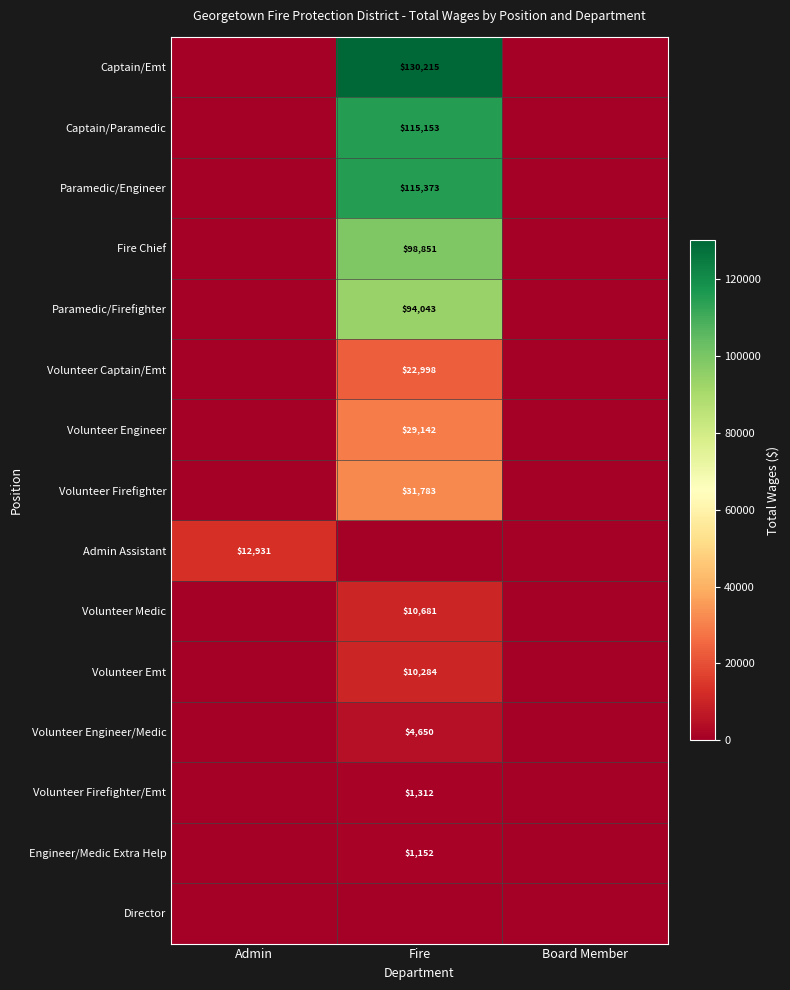

The value of Paramedic/Firefighter at Fire is 26973. True or false?

False